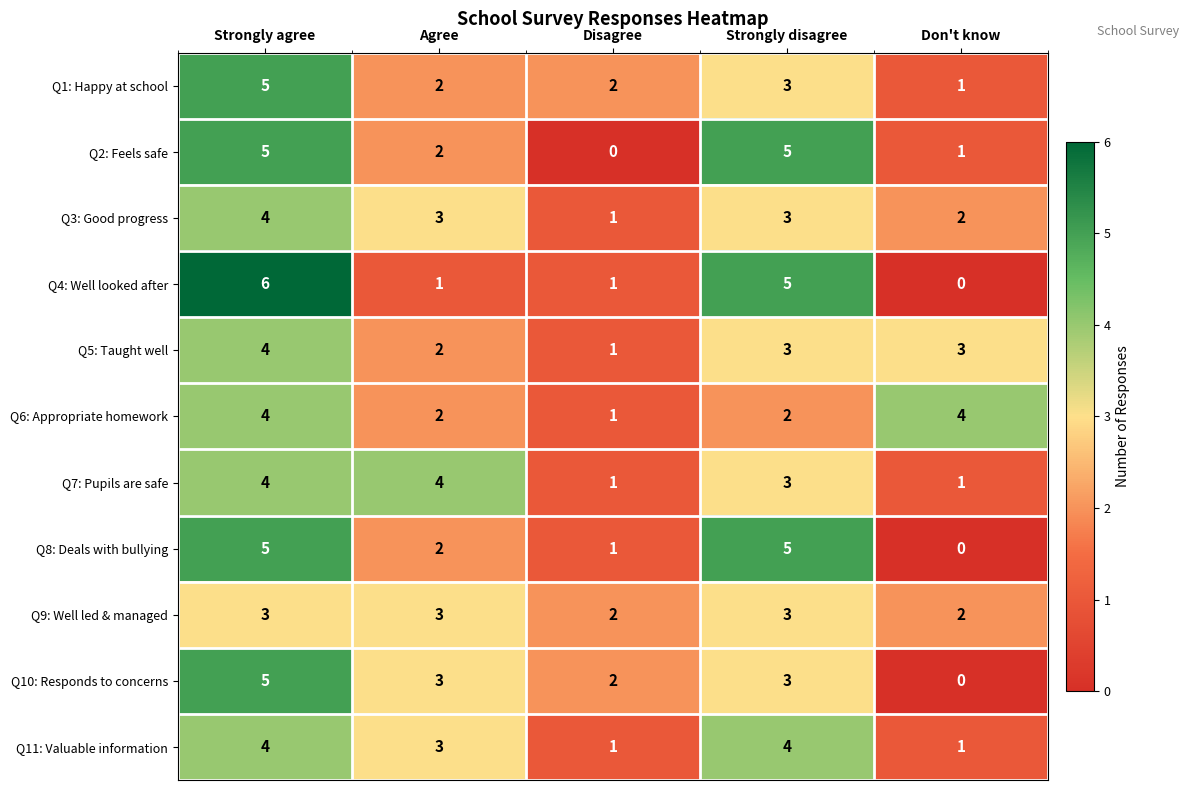

What is the sum of the Q7: Pupils are safe values at Don't know and Strongly agree?

5